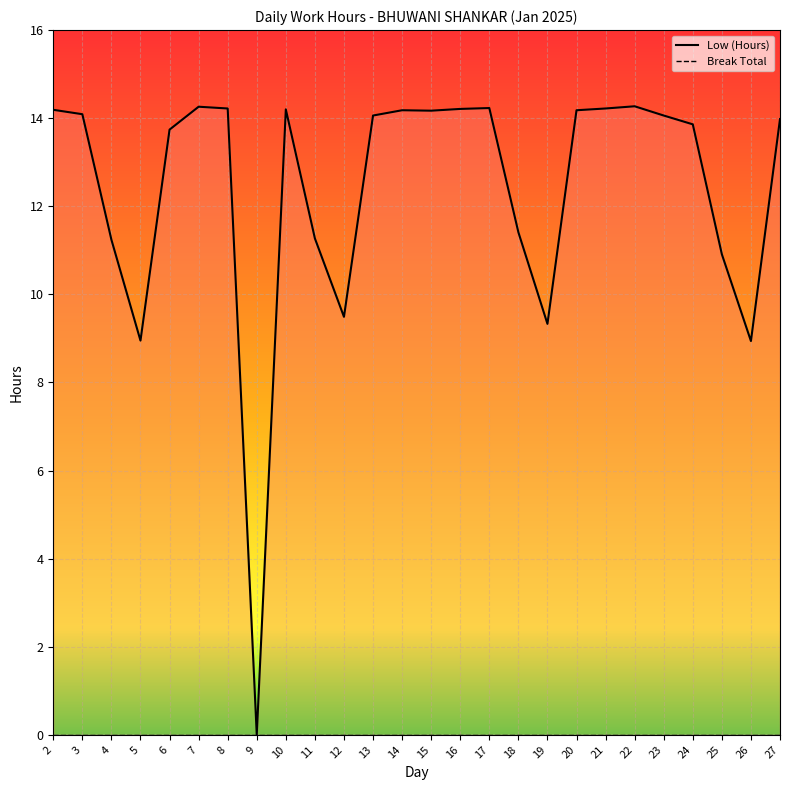

How many values in Low (Hours) are above zero?

25